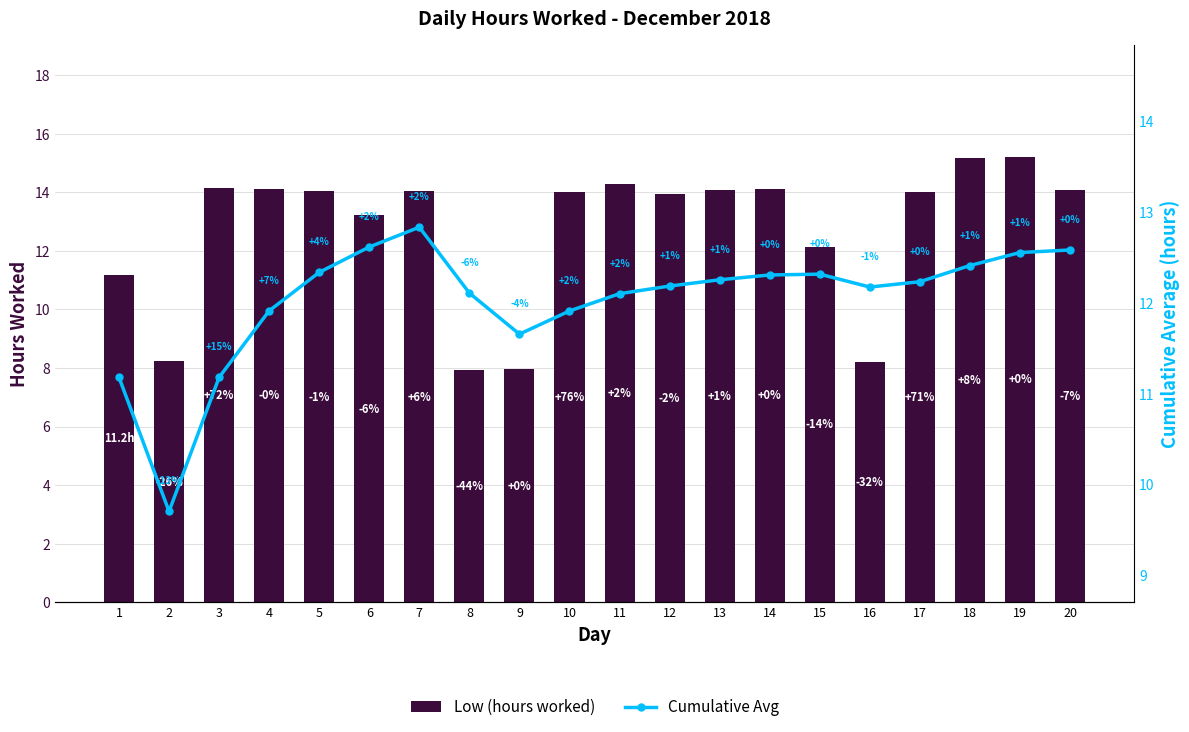

Between 5 and 17, which is larger?

5